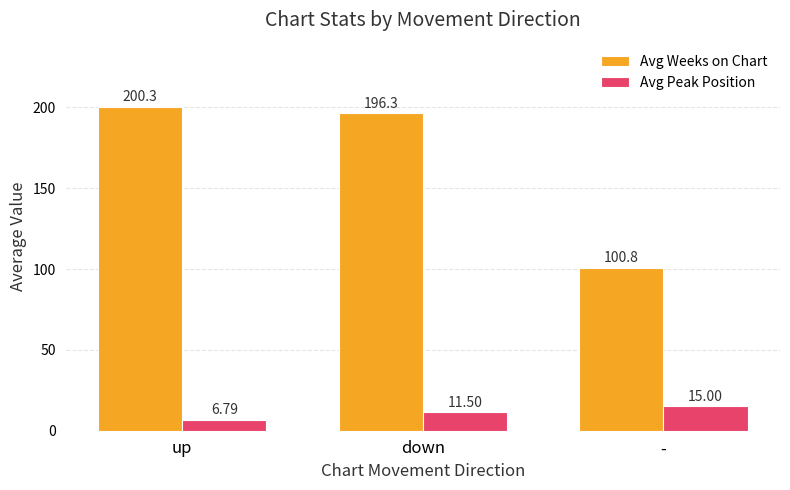

Reading right to left, what are all the values shown in this chart?

Avg Weeks on Chart: 100.8	196.3	200.3
Avg Peak Position: 15.0	11.5	6.8